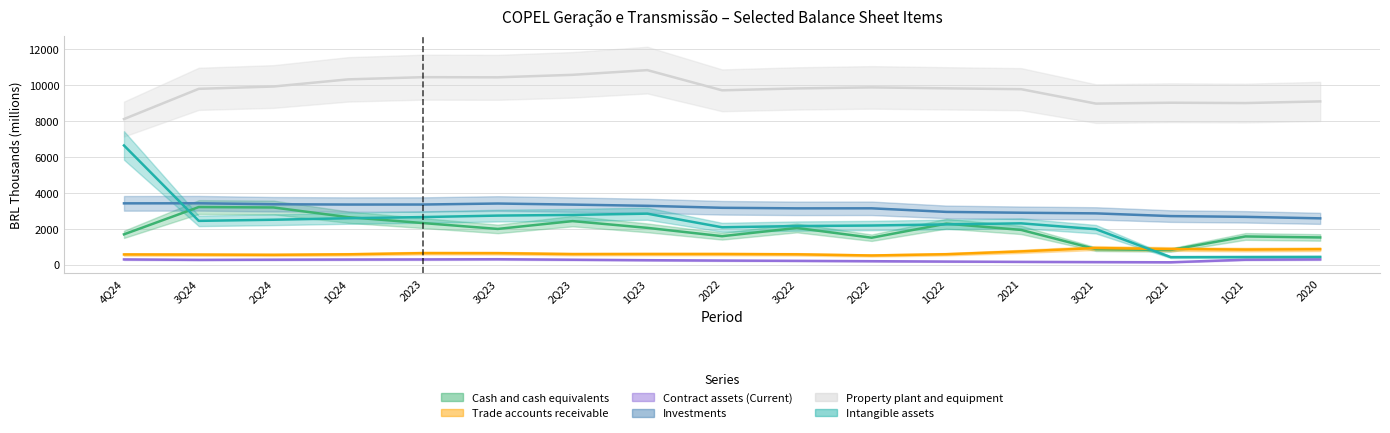

At which category does Cash and cash equivalents reach its first local peak?

3Q24